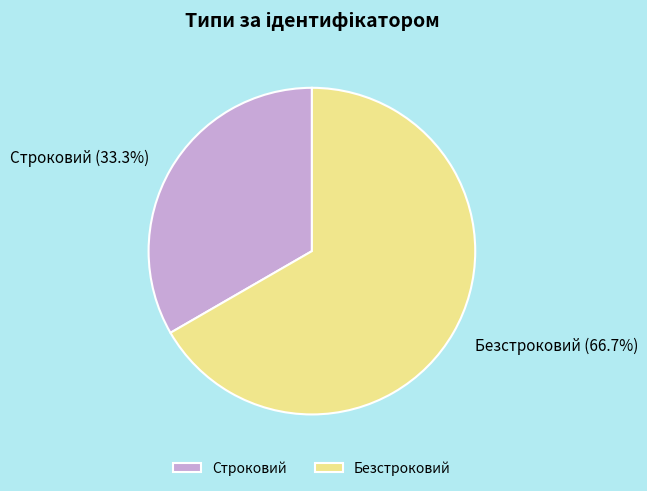

Rank the categories by value from highest to lowest.

Безстроковий, Строковий